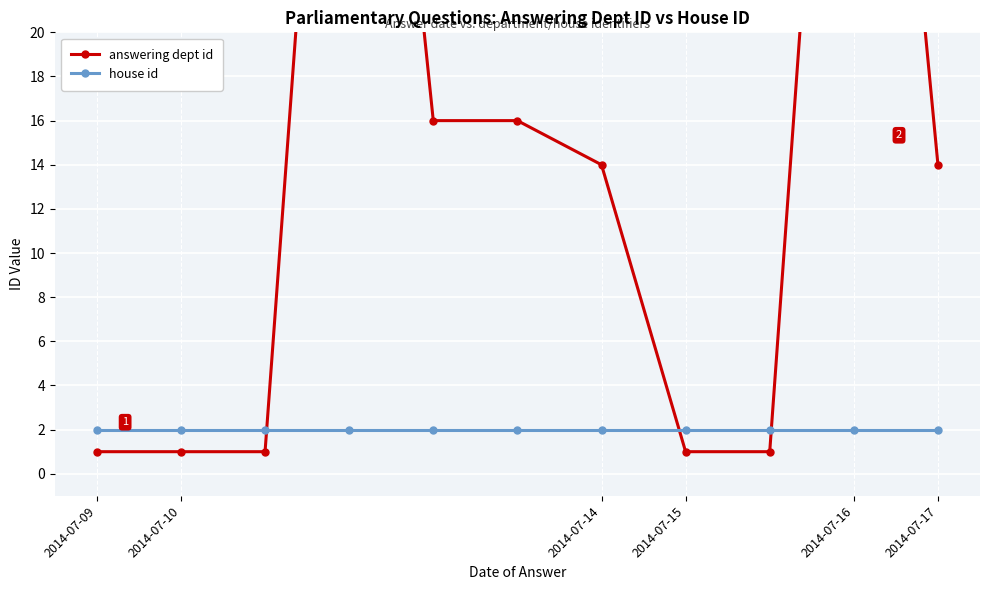

What is the sum of all house id values?

22